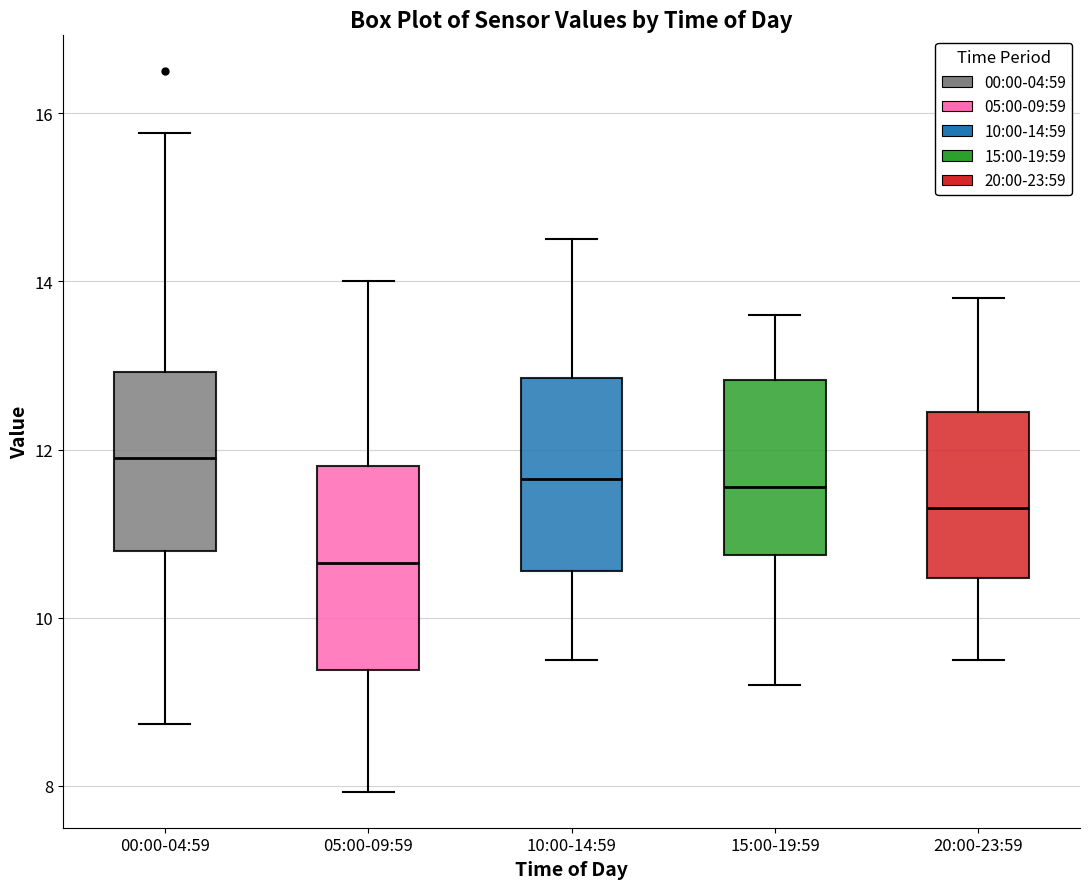

Which box's median line is the highest?

00:00-04:59